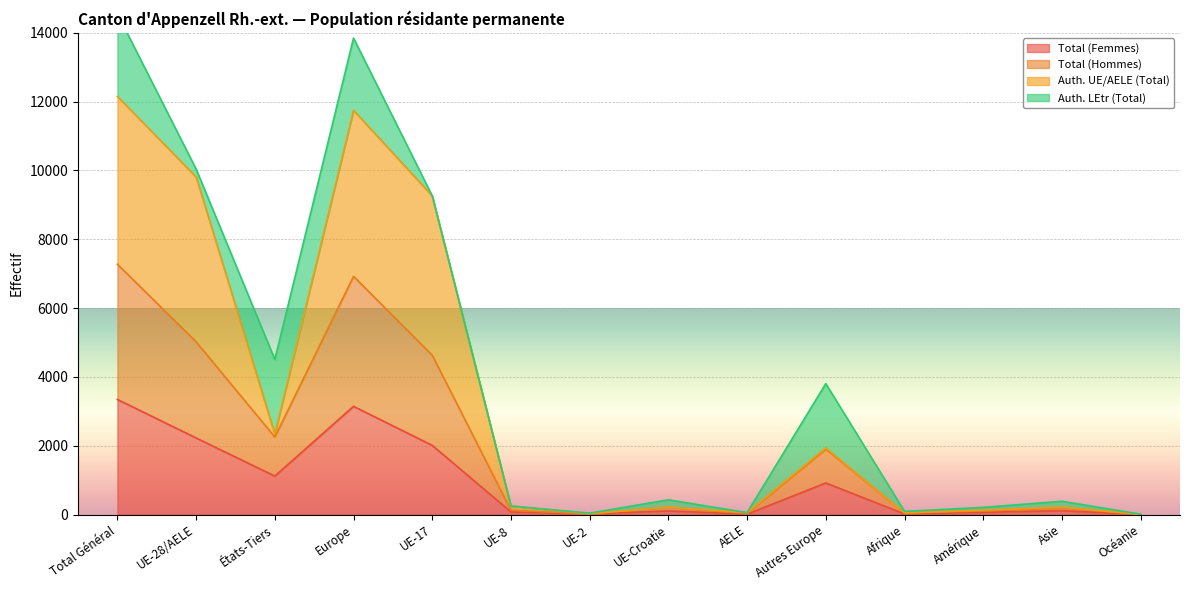

What position from the left is UE-8?

6